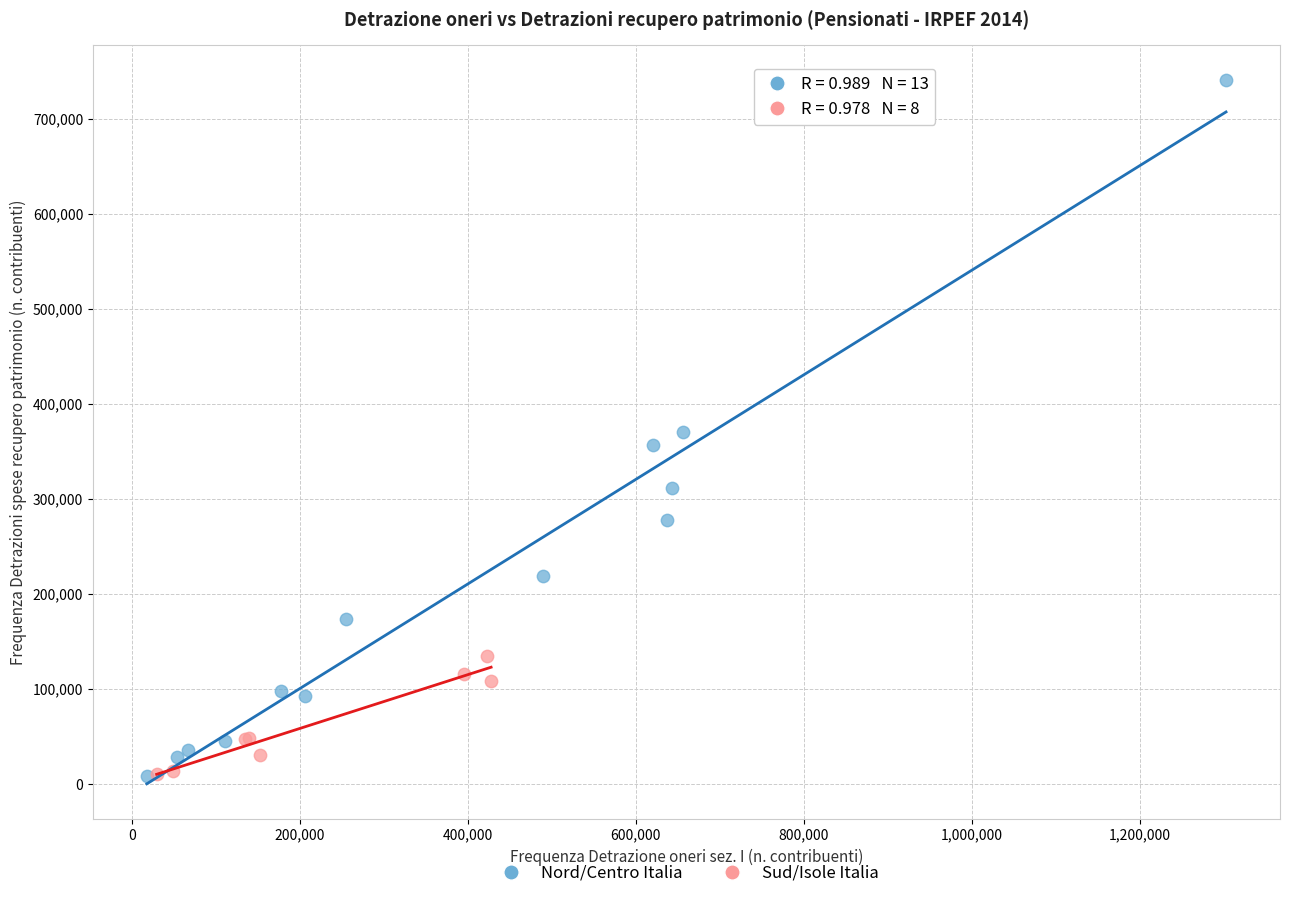

Which series has the widest spread of Y values?

Nord/Centro Italia